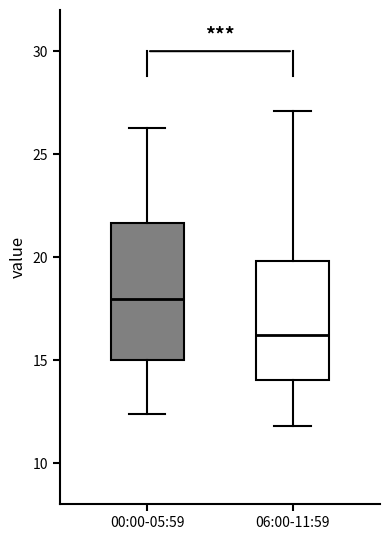

Comparing the boxes themselves (not the whiskers), which one is the tallest?

00:00-05:59